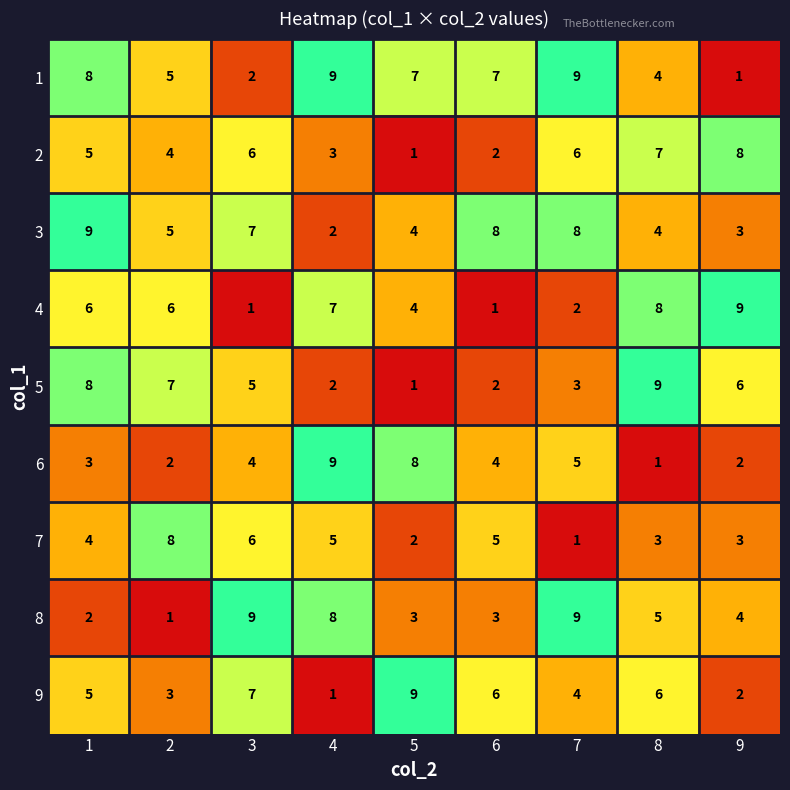

Is the value of 1 at 7 greater than the value of 2 at 9?

Yes